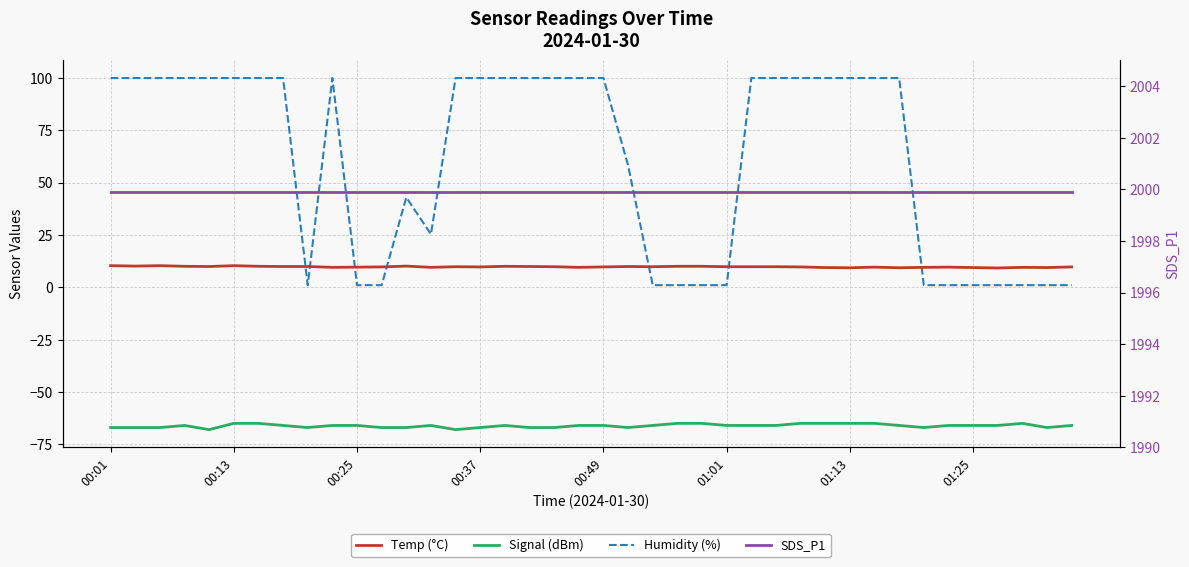

Does the chart have visible grid lines?

Yes